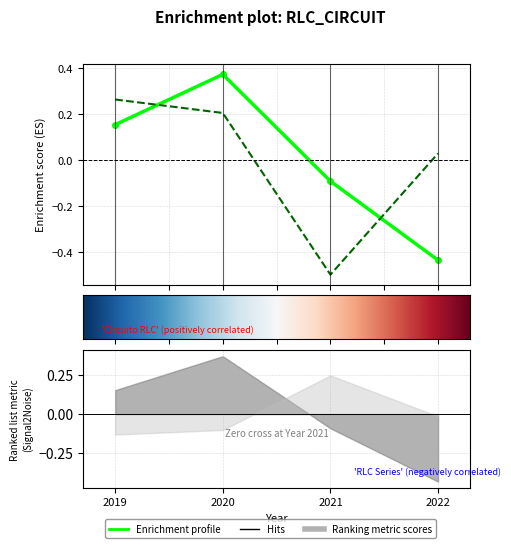

How many lines are shown in the chart?

2